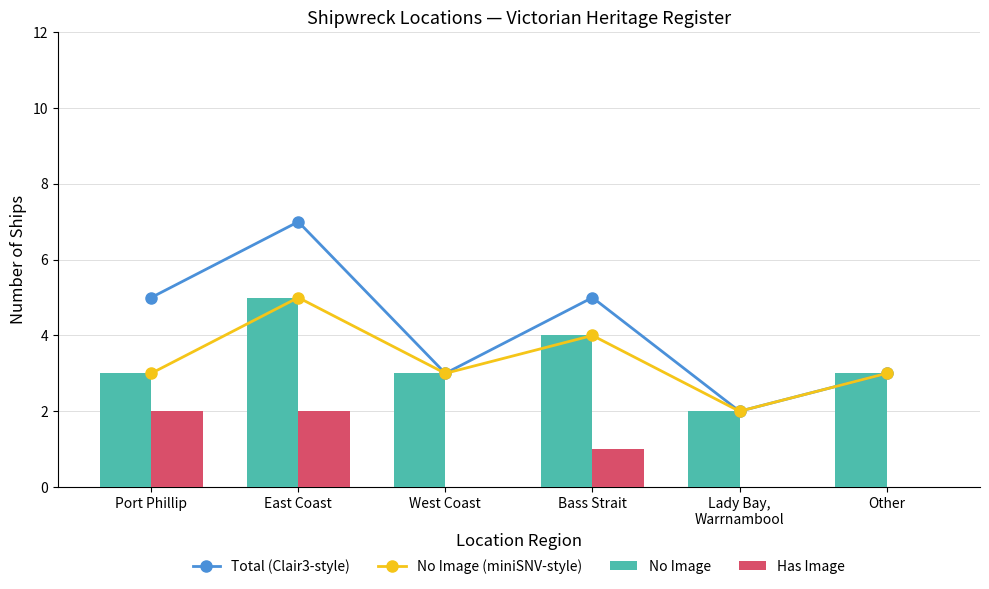

At which category does the chart reach its peak across all series?

East Coast